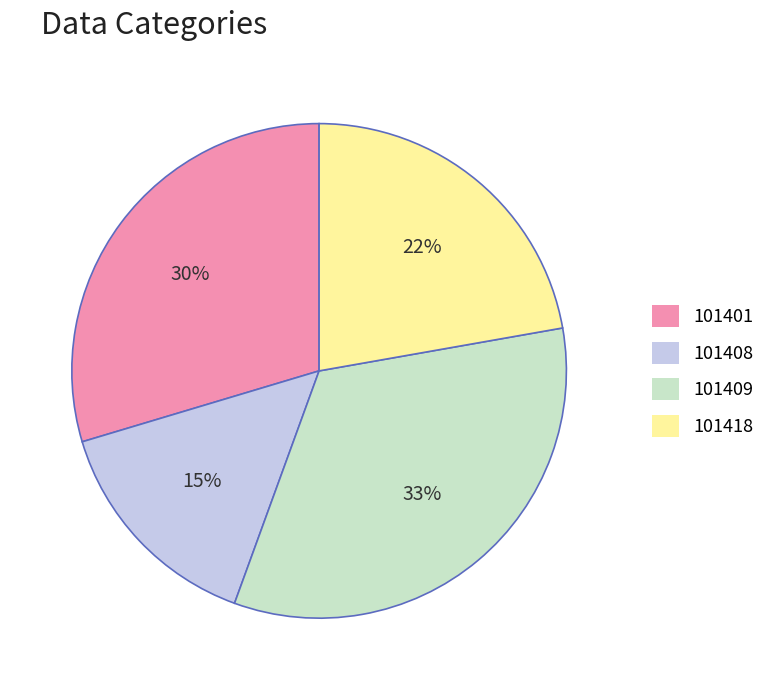

Is it true that 101401 is 22% of the pie?

False